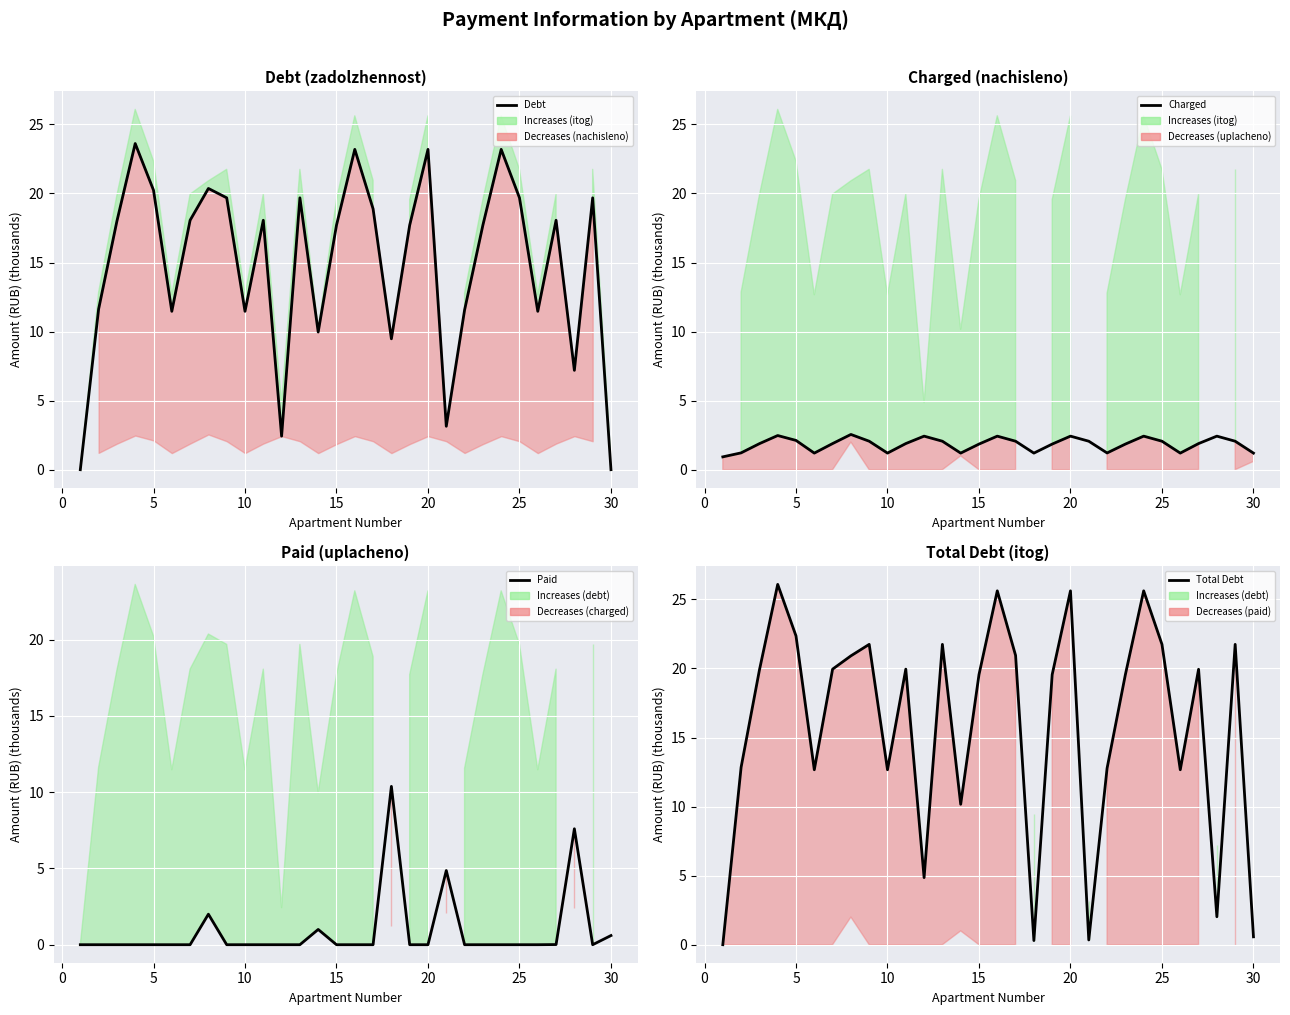

The value of Charged at 10 is 0.8. True or false?

False